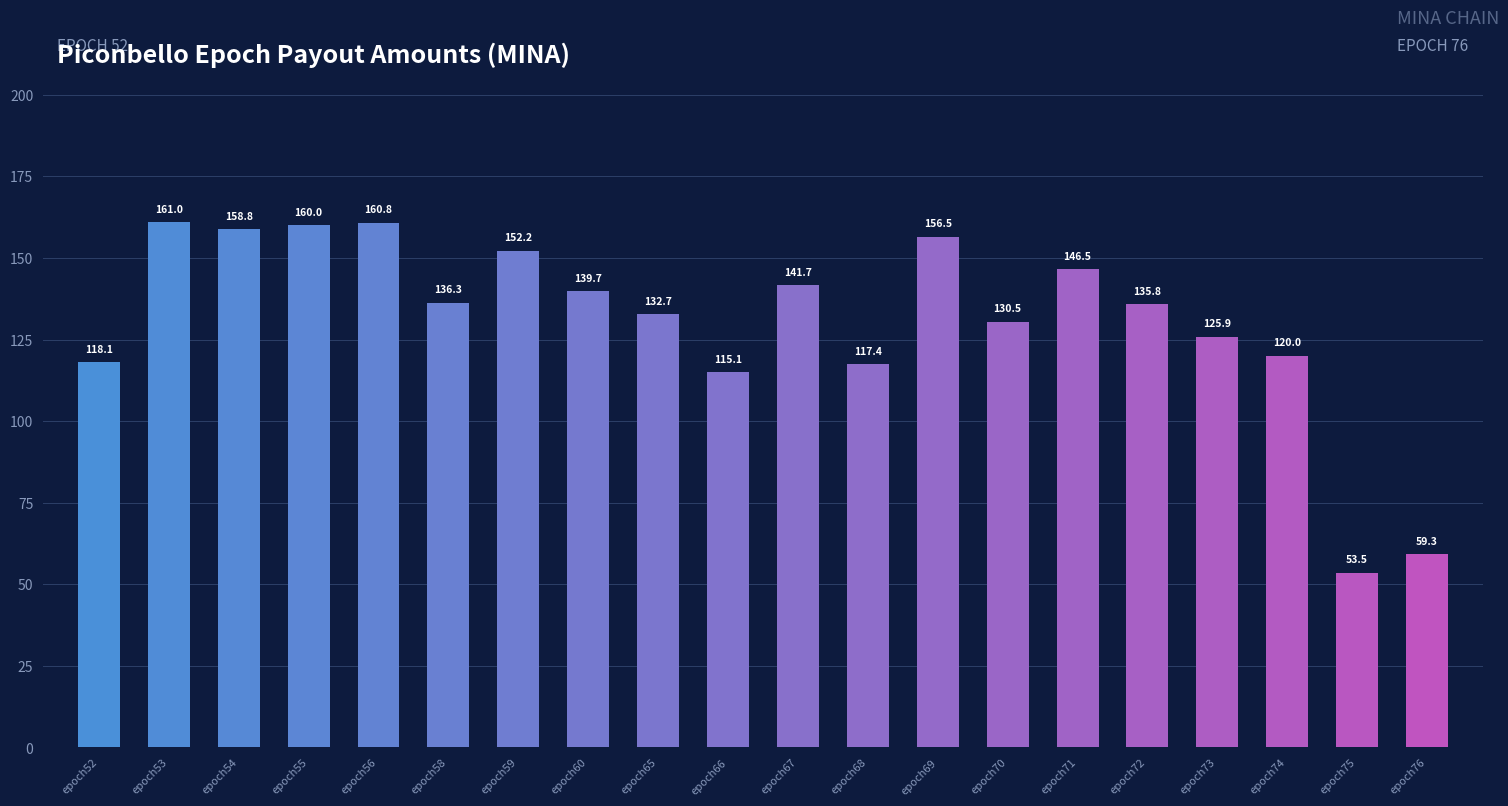

What is the difference between the second highest and second lowest values?

101.5